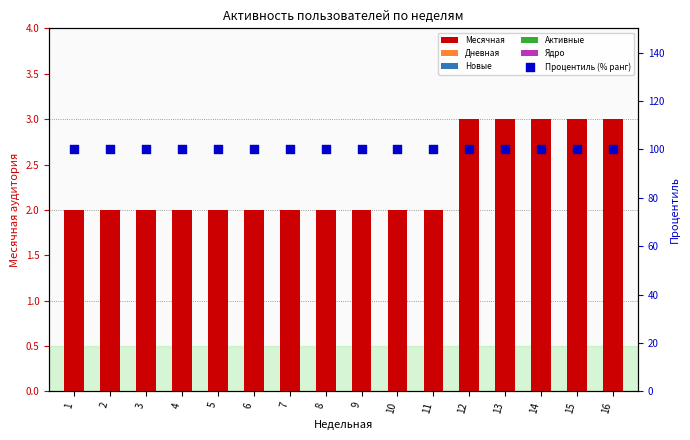

What are all the series names shown in the legend?

Месячная, Дневная, Новые, Активные, Ядро, Процентиль (% ранг)